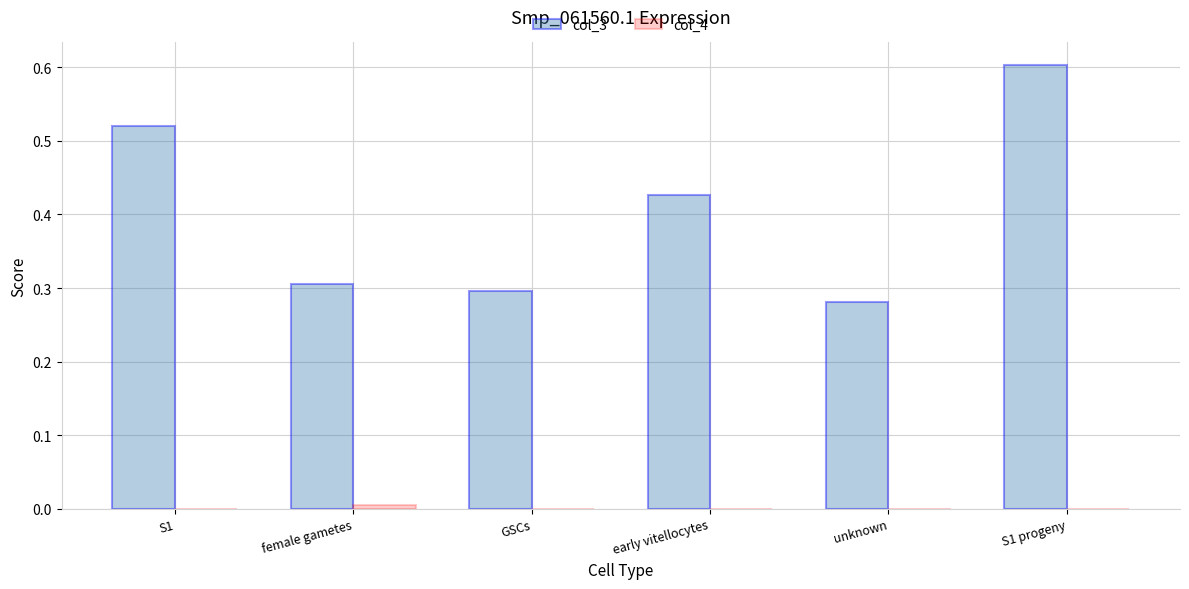

At which label does col_3 reach its peak?

S1 progeny